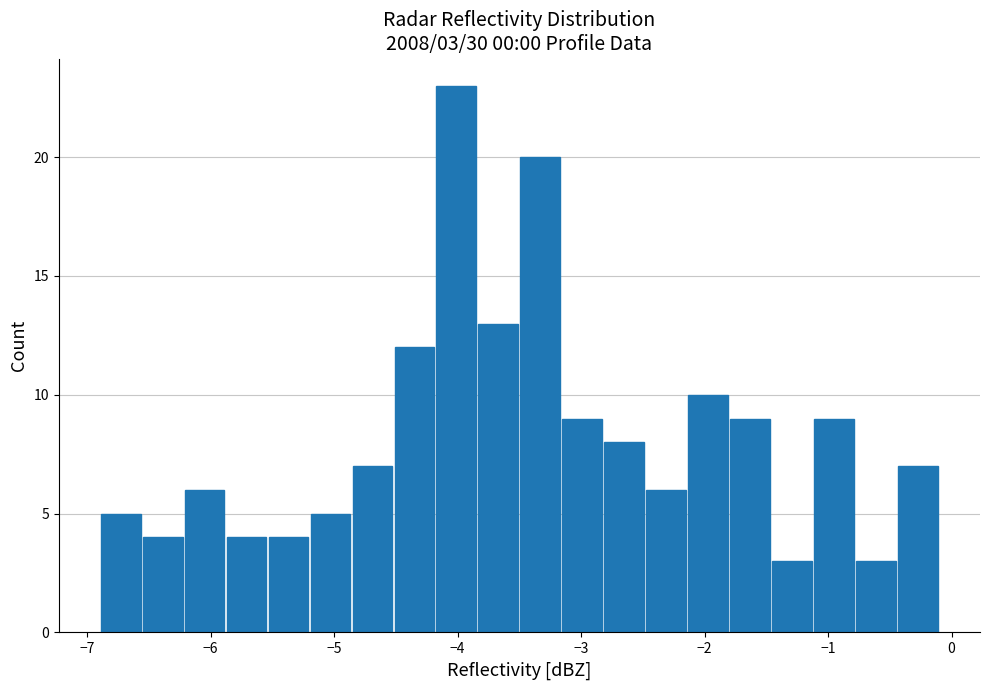

Read against the x-axis, roughly where is the centre of the tallest bar?

-4.0